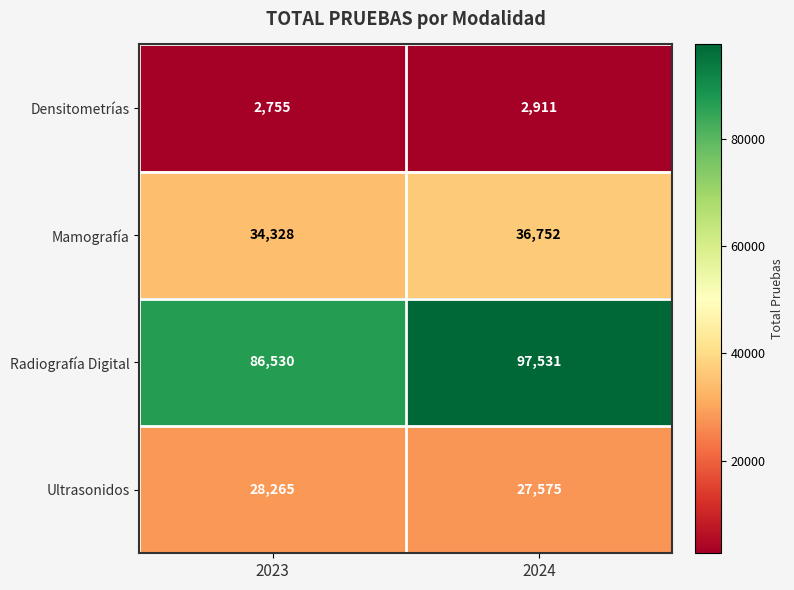

The value of Radiografía Digital at 2024 is 97531. True or false?

True